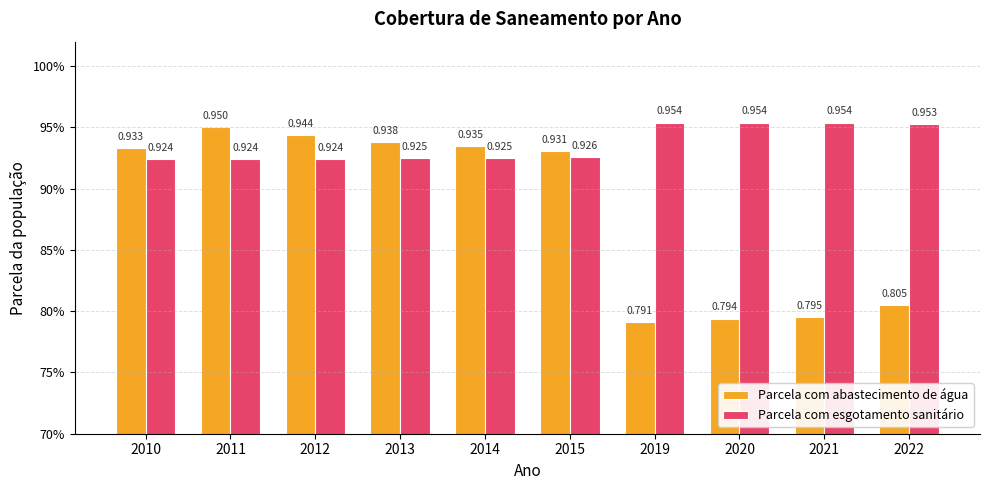

What is the lowest value of the Parcela com abastecimento de água series?

0.8